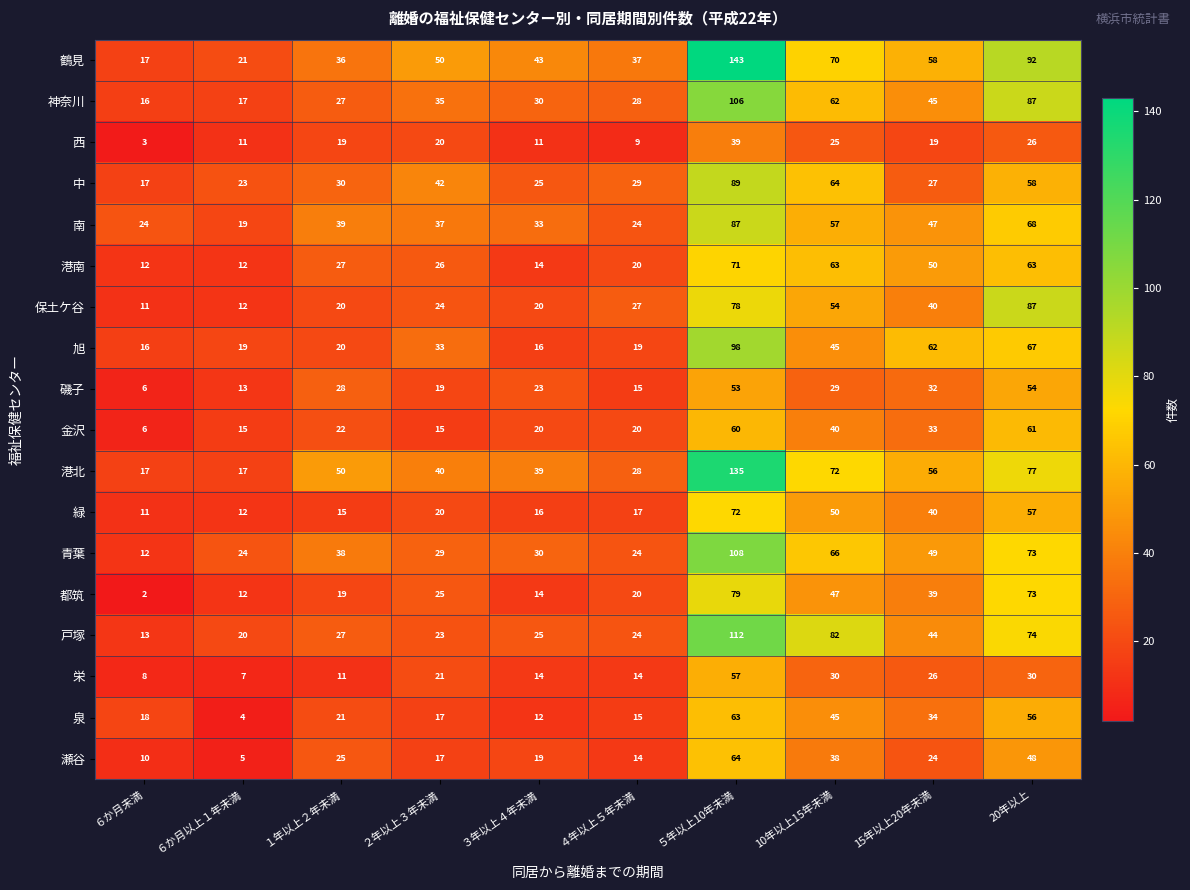

At which label does 瀬谷 first exceed 24?

１年以上２年未満